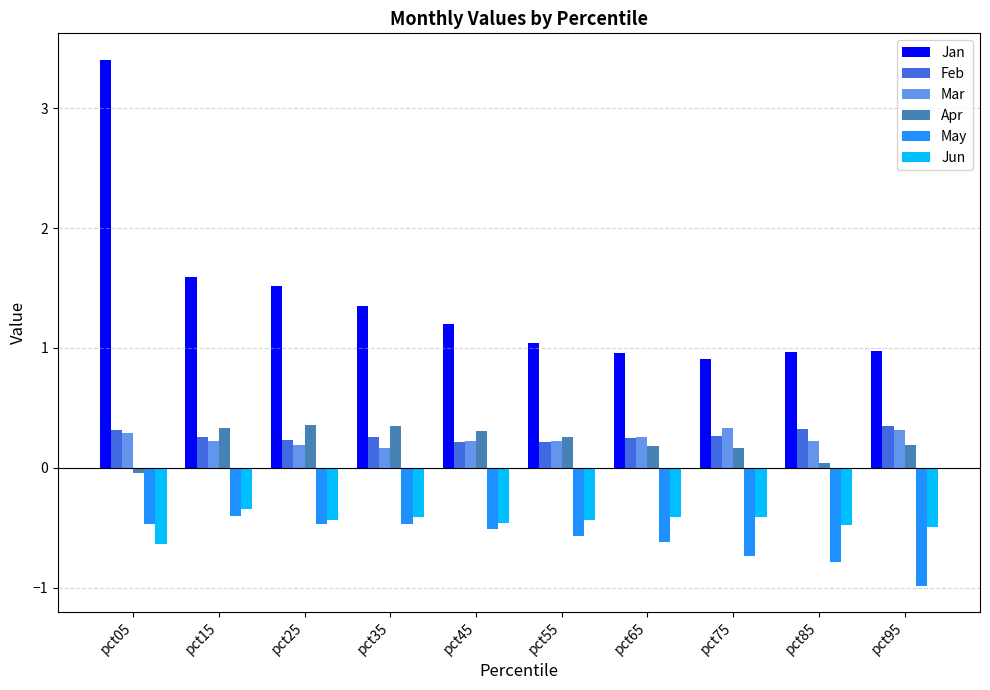

Are the bars horizontal?

No